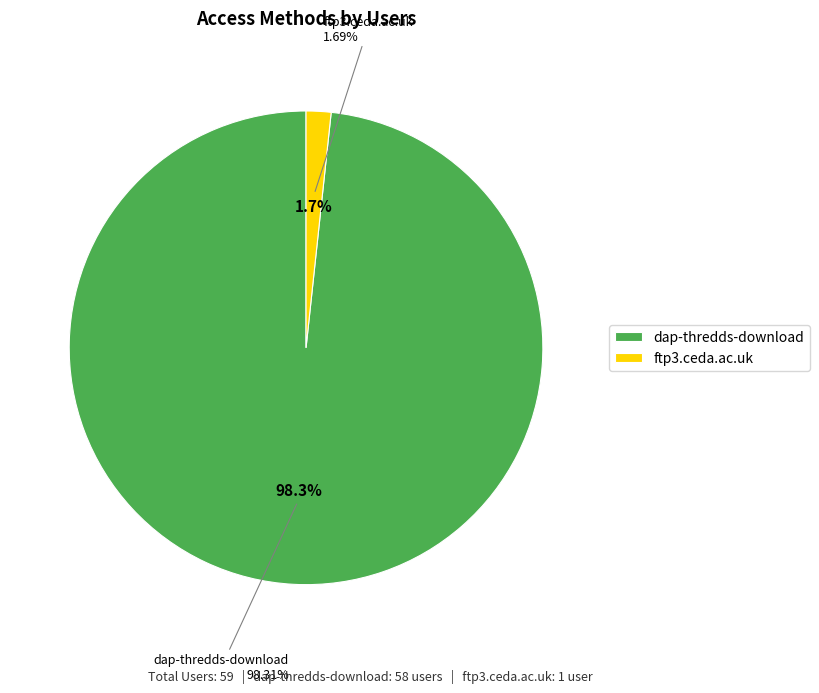

The ftp3.ceda.ac.uk slice represents 2% of the pie. True or false?

True